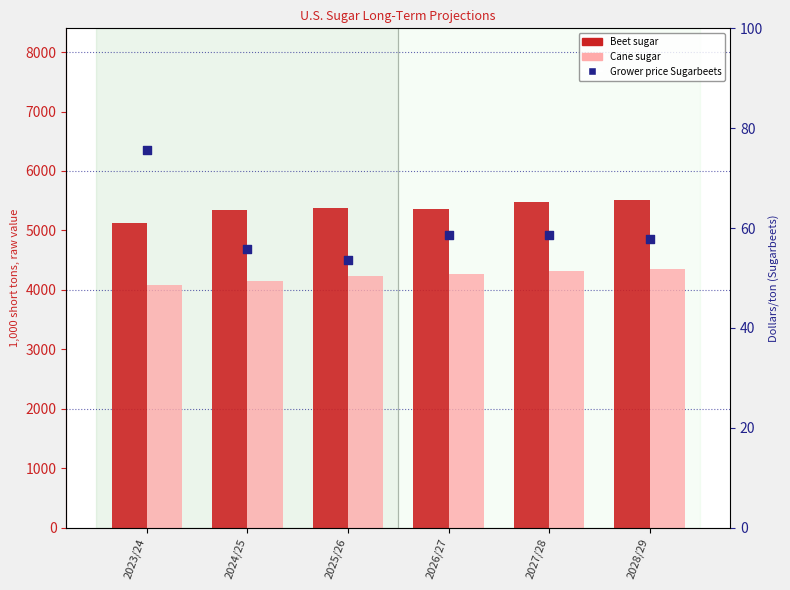

What are all the series names shown in the legend?

Beet sugar, Cane sugar, Grower price Sugarbeets